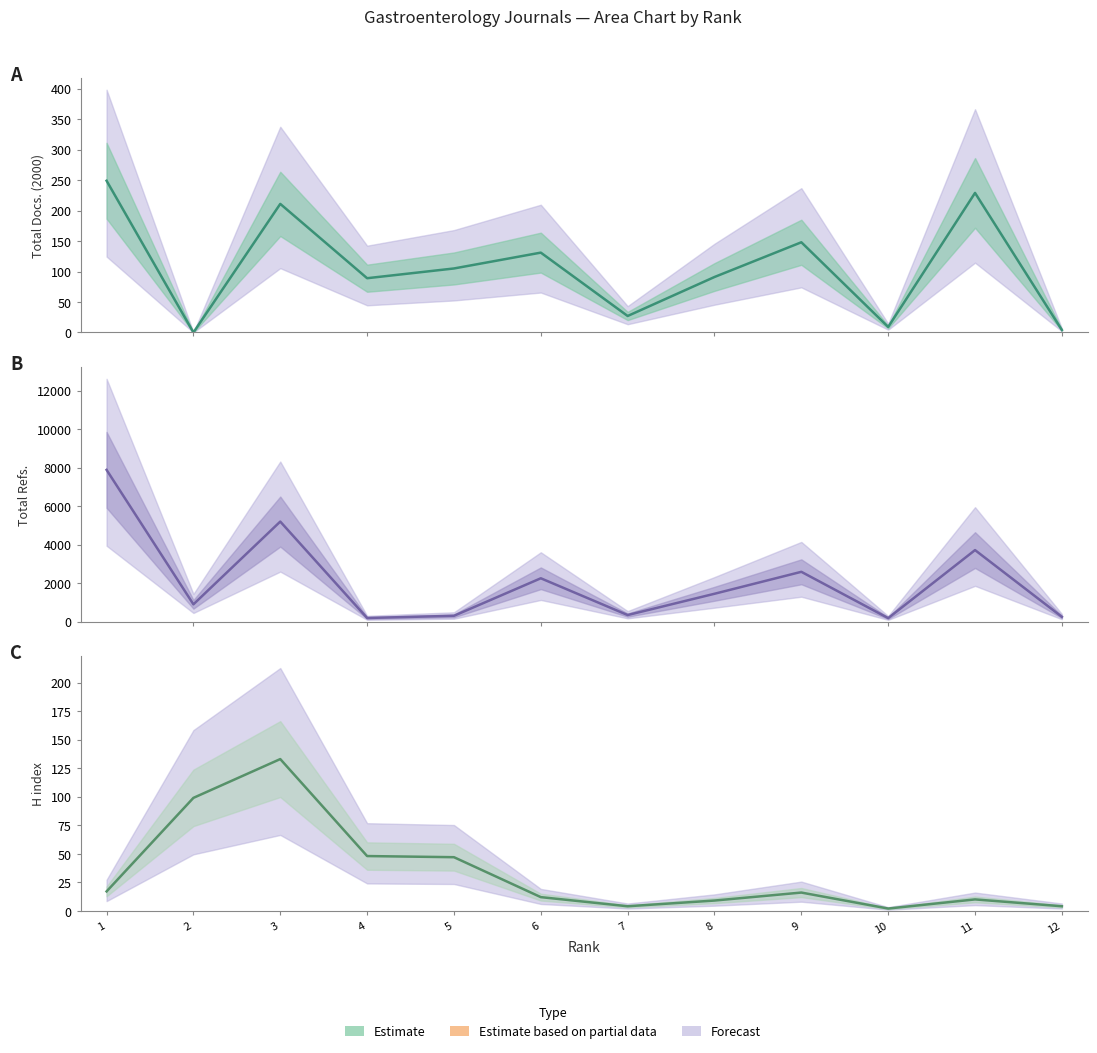

How many distinct data groups are displayed?

3